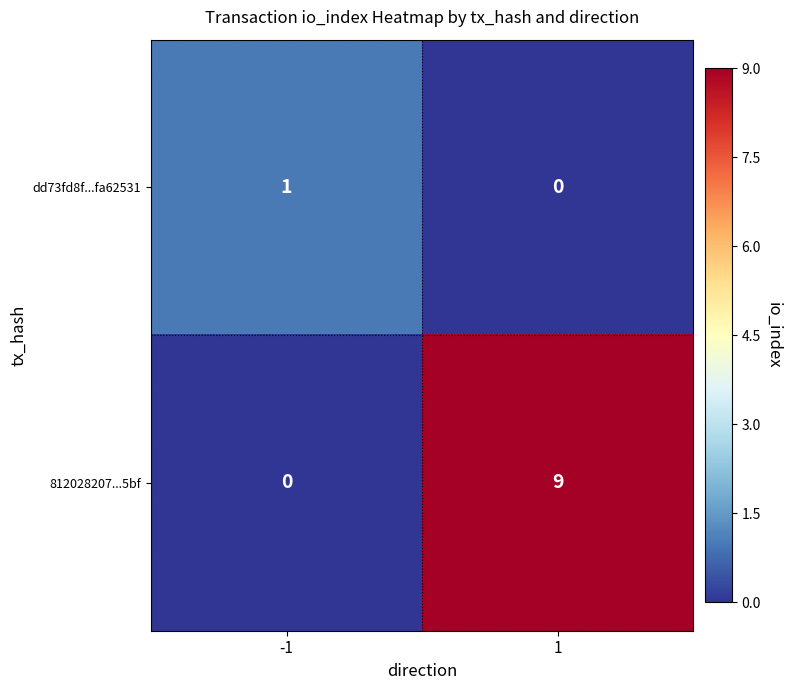

The value of dd73fd8f...fa62531 at -1 is 2. True or false?

False